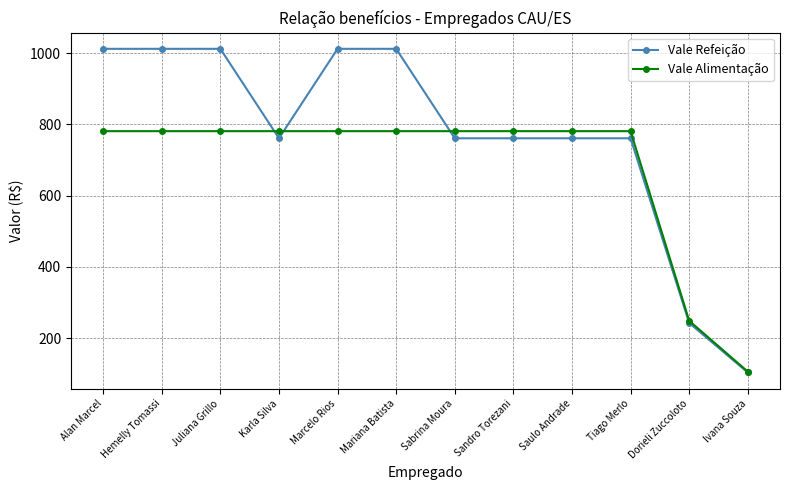

Where is Vale Alimentação nearest to the value 443?

Dorieli Zuccoloto